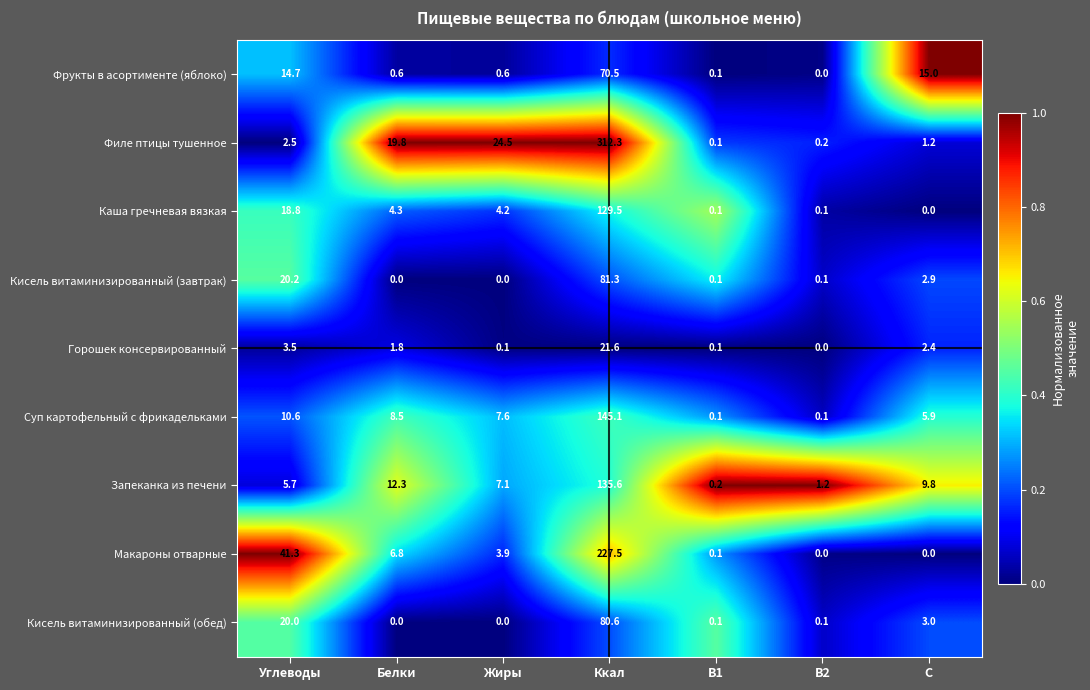

At which category is the sum across all series the highest?

Ккал